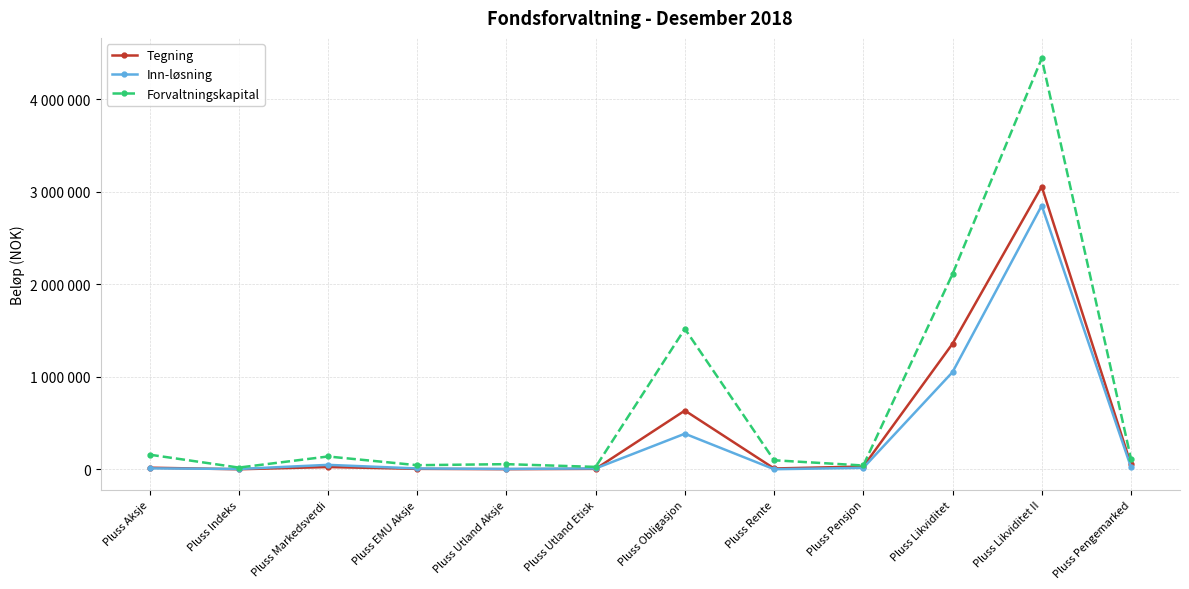

How many interior local peaks does the Forvaltningskapital series have?

4